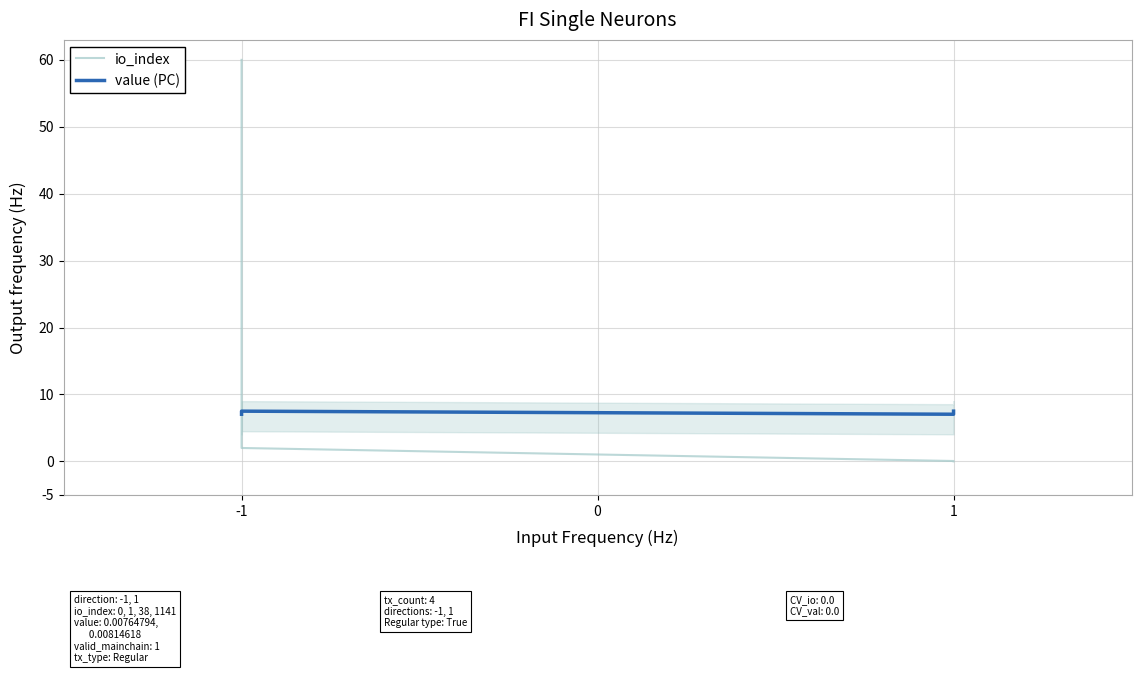

How many values in the io_index series exceed 1?

2